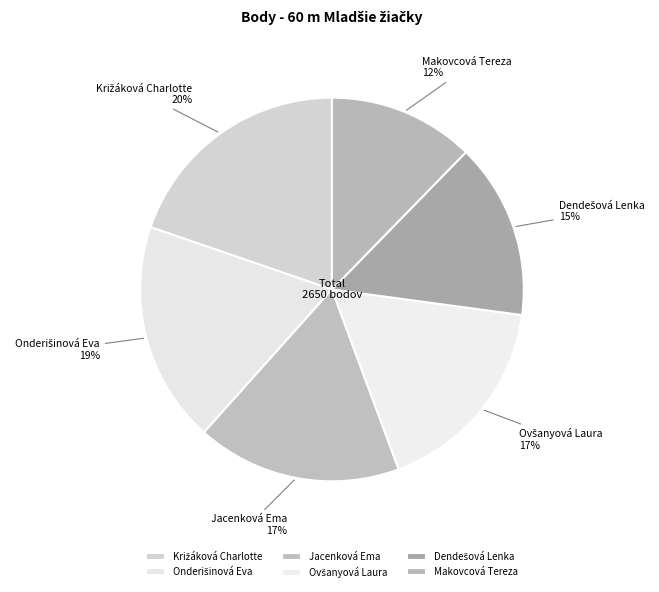

How many segments does this pie chart have?

6